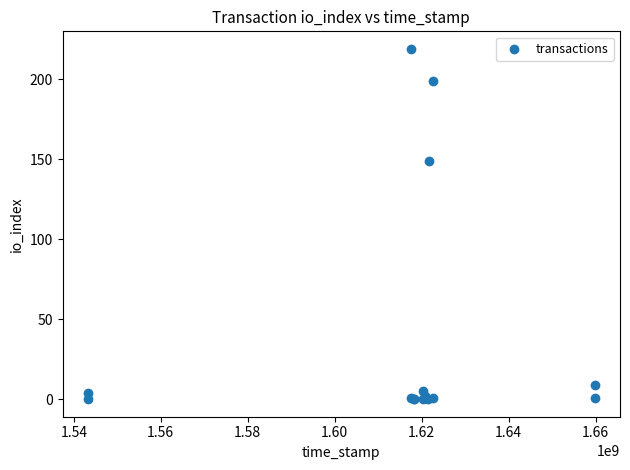

What Y value in the scatter plot is closest to 109?

149